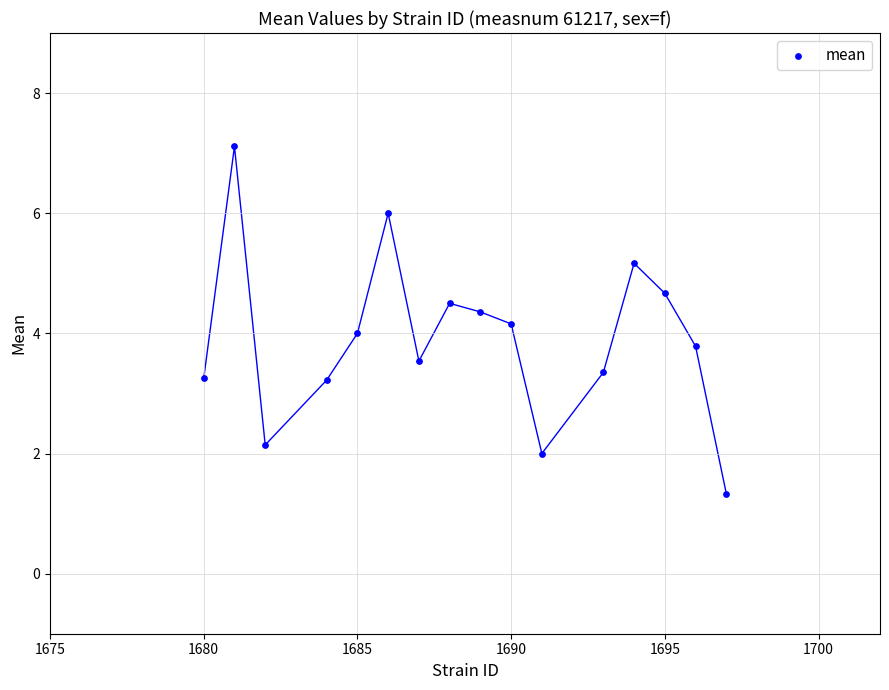

Count the number of points in this scatter plot.

16